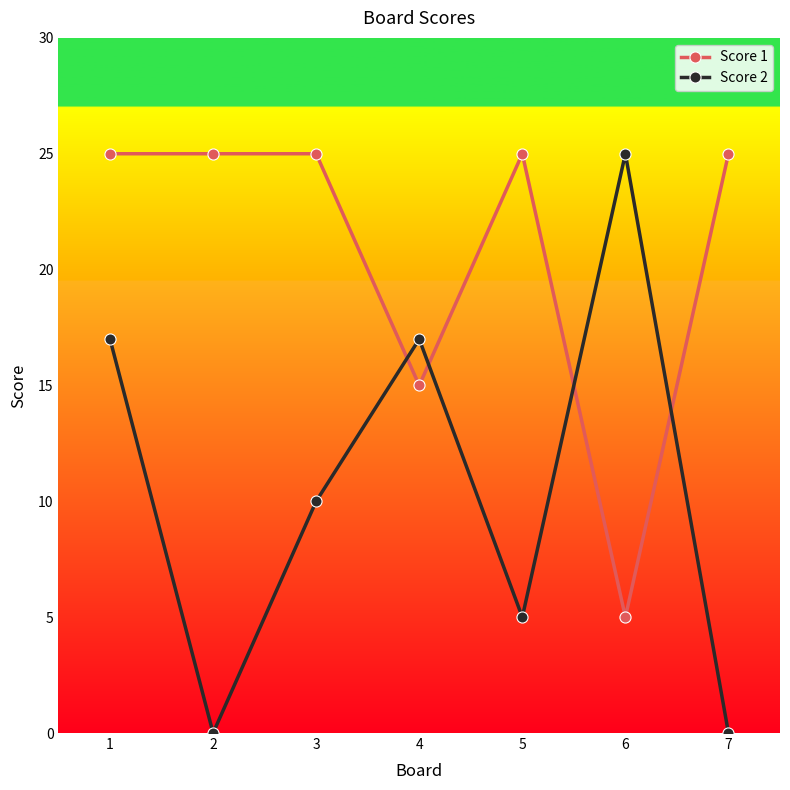

Does the chart display data point markers on the line(s)?

Yes